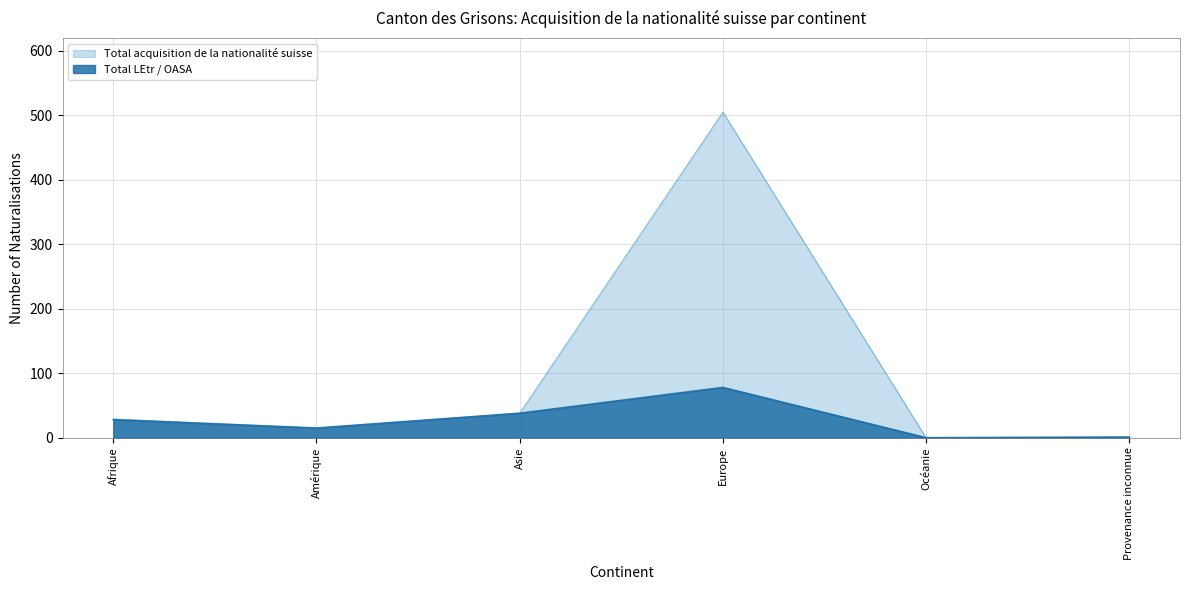

True or false: Total LEtr / OASA and Total acquisition de la nationalité suisse cross at least once.

False